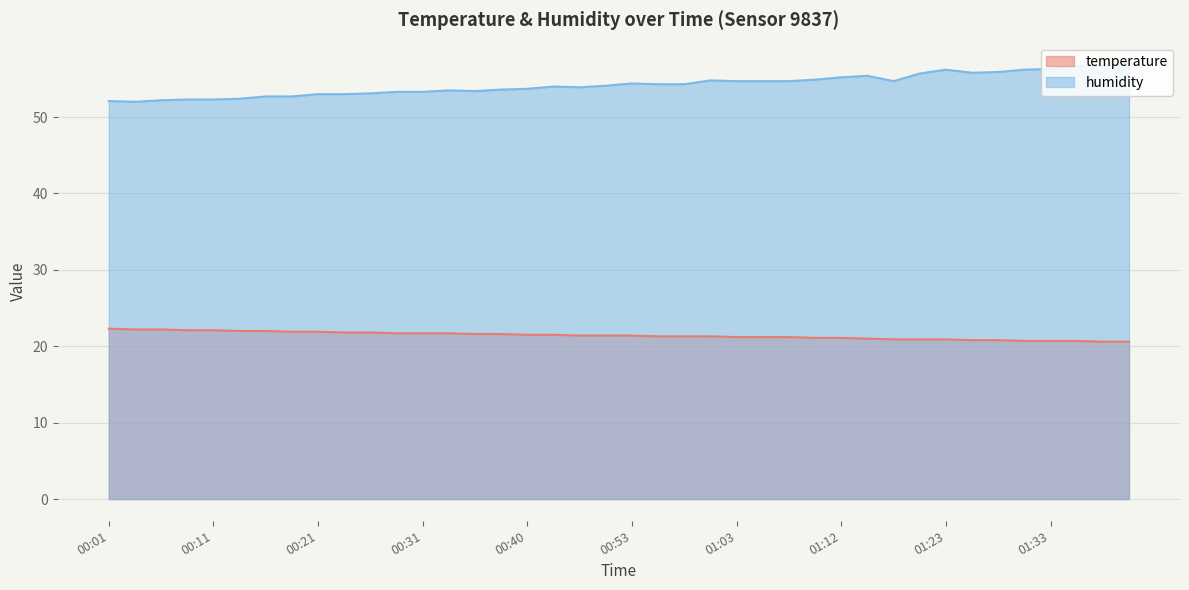

How many lines are shown in the chart?

2